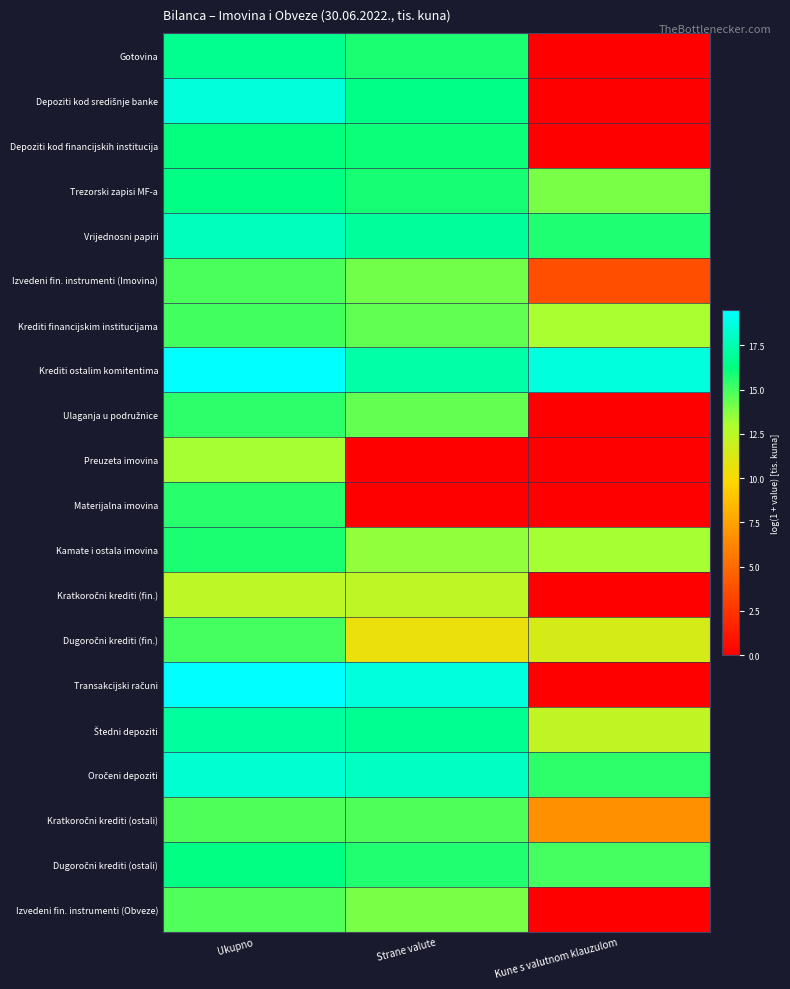

Which has a higher value, Strane valute or Kune s valutnom klauzulom?

Strane valute